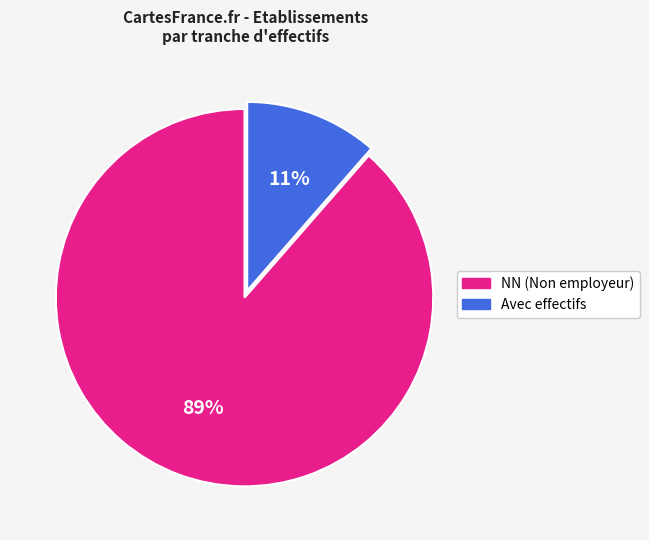

To the nearest percent, what is the average slice percentage?

50%